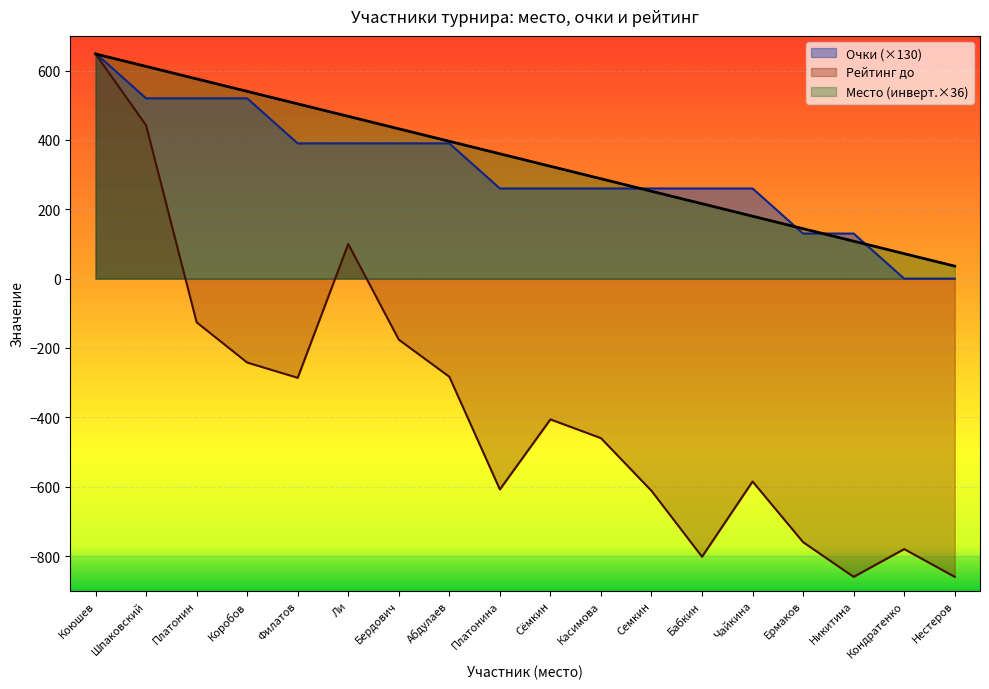

True or false: Р-г до has more than 0 points higher than both neighbors.

True